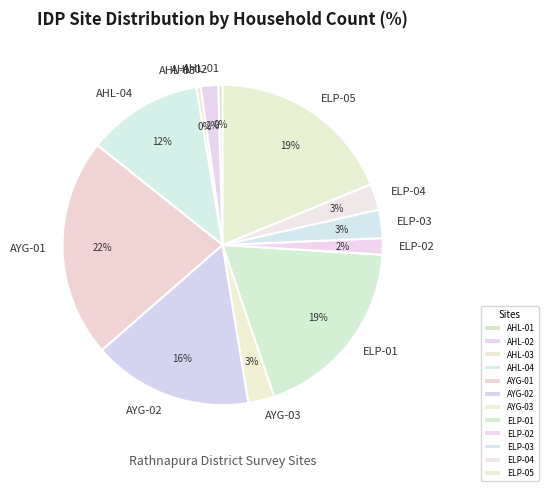

Is the sum of AYG-01 and ELP-04 greater than half?

No